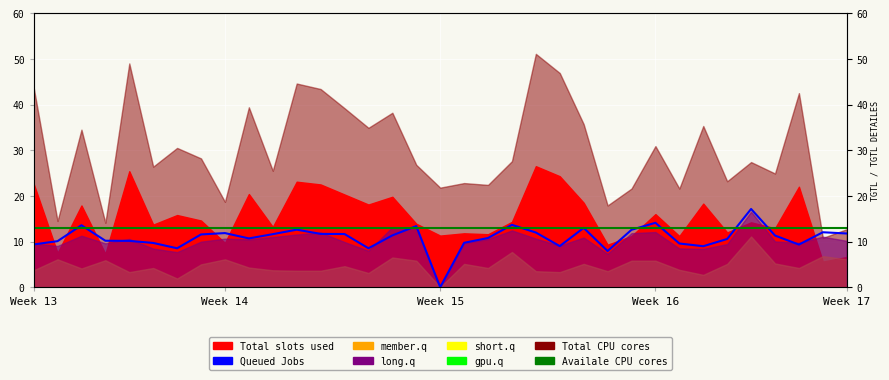

The value of Queued Jobs at 32 is 9.3. True or false?

True